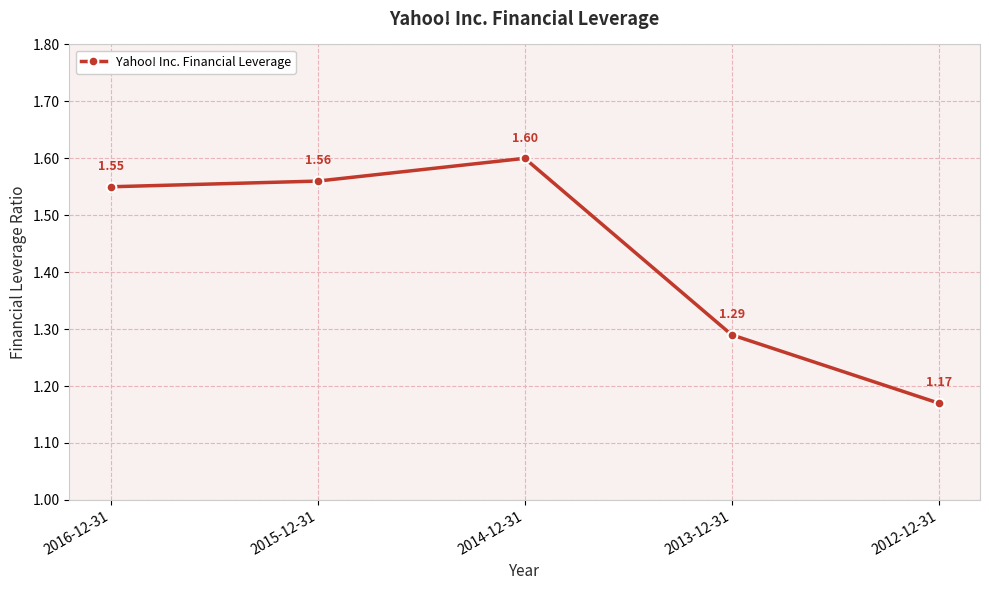

What is the sum of all values?

7.2